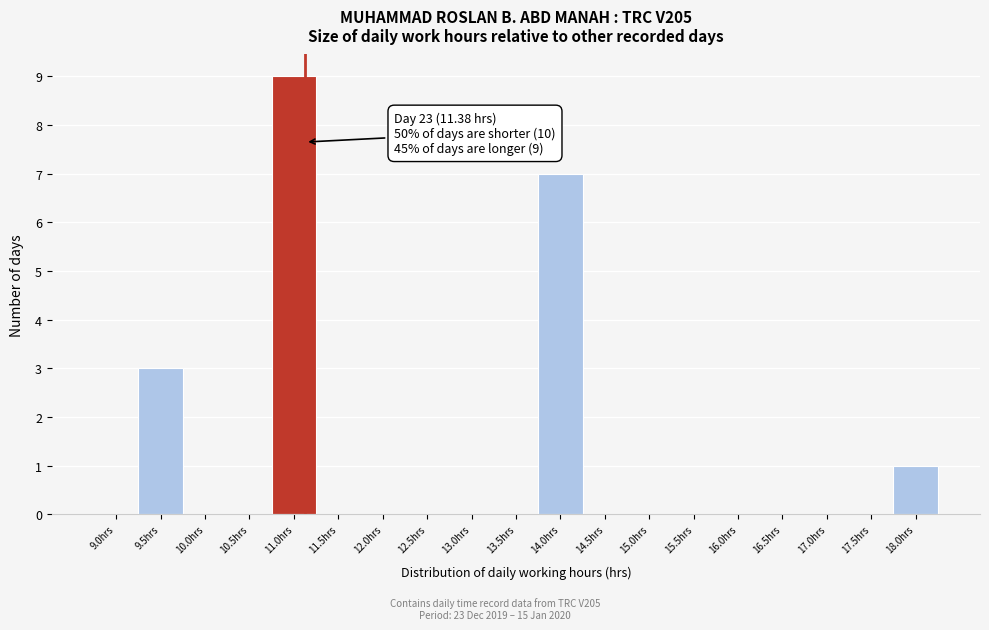

Reading right to left, what are all the values shown in this chart?

18.0hrs=1	17.5hrs=0	17.0hrs=0	16.5hrs=0	16.0hrs=0	15.5hrs=0	15.0hrs=0	14.5hrs=0	14.0hrs=7	13.5hrs=0	13.0hrs=0	12.5hrs=0	12.0hrs=0	11.5hrs=0	11.0hrs=9	10.5hrs=0	10.0hrs=0	9.5hrs=3	9.0hrs=0